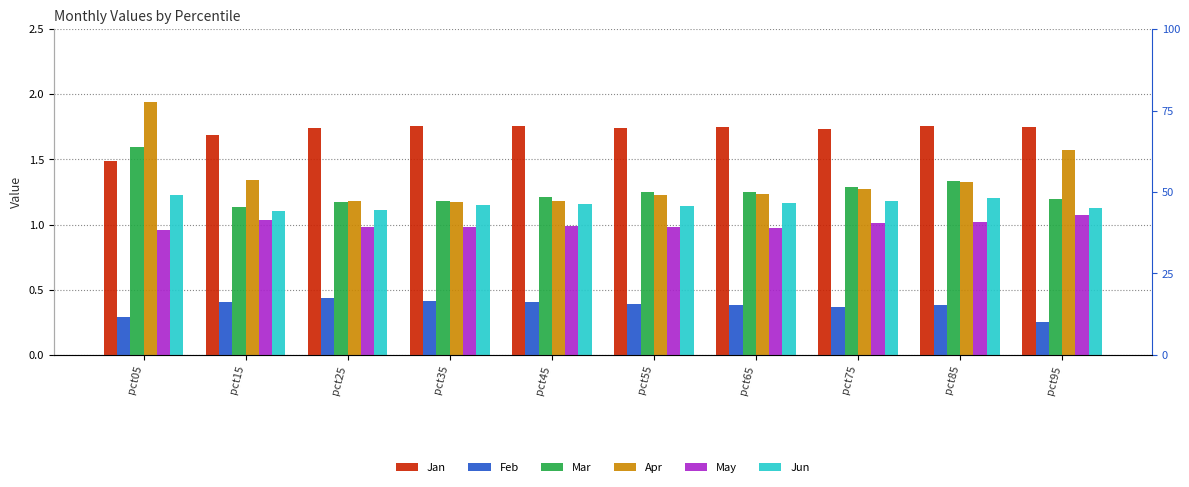

Reading left to right, extract all data points from this chart.

Jan: 1.5	1.7	1.7	1.8	1.8	1.7	1.7	1.7	1.8	1.7
Feb: 0.3	0.4	0.4	0.4	0.4	0.4	0.4	0.4	0.4	0.3
Mar: 1.6	1.1	1.2	1.2	1.2	1.3	1.2	1.3	1.3	1.2
Apr: 1.9	1.3	1.2	1.2	1.2	1.2	1.2	1.3	1.3	1.6
May: 1.0	1.0	1.0	1.0	1.0	1.0	1.0	1.0	1.0	1.1
Jun: 1.2	1.1	1.1	1.2	1.2	1.1	1.2	1.2	1.2	1.1